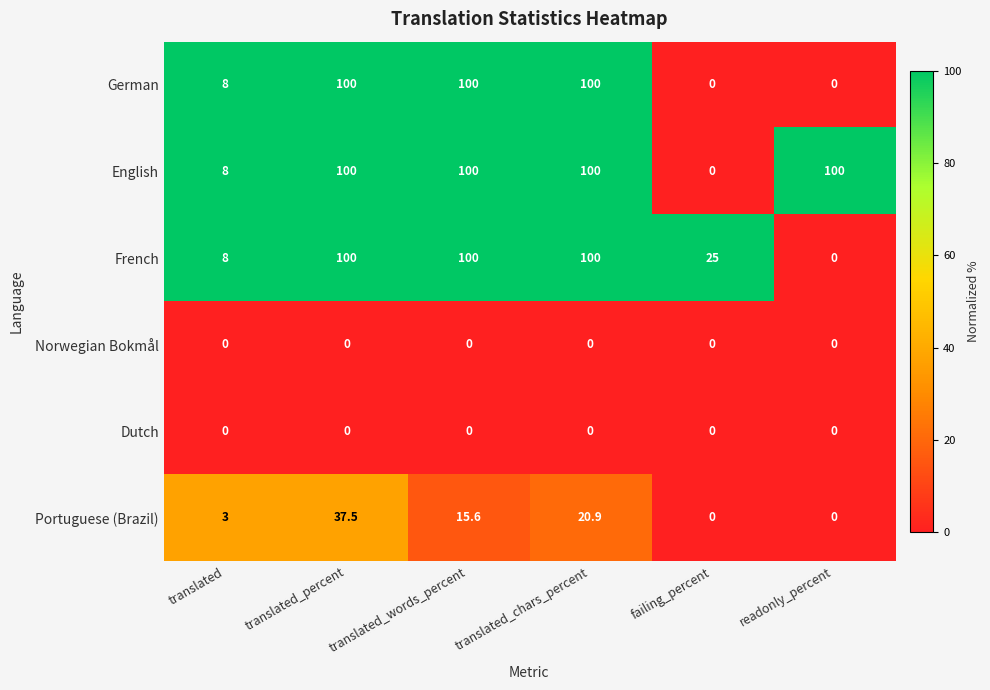

At how many categories does at least one series exceed 60?

4